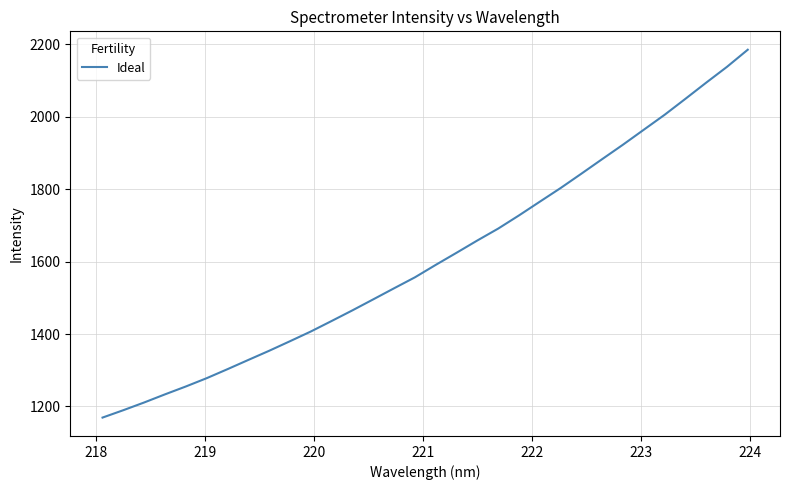

What is the average value?

1610.4